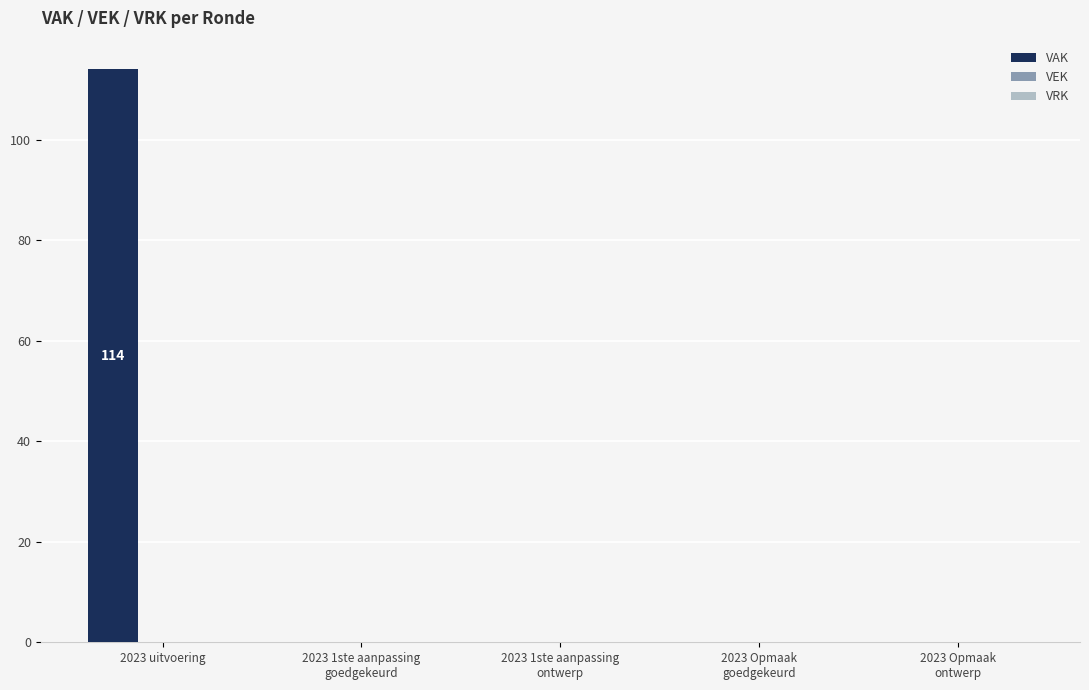

Which label corresponds to the largest value in the chart?

2023 uitvoering